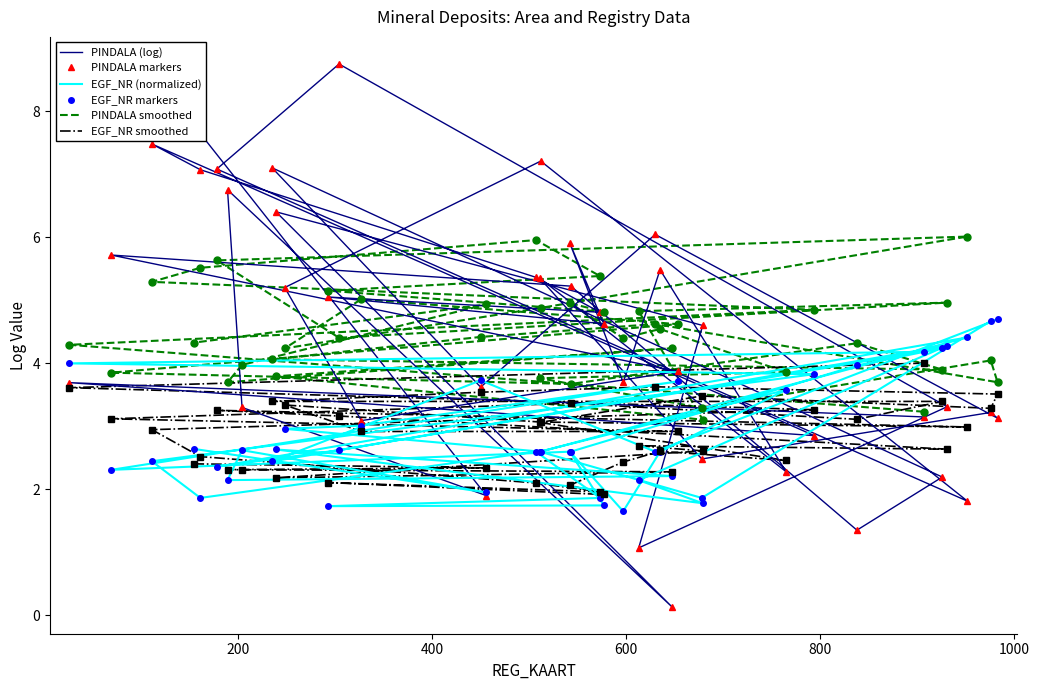

What is the greatest value displayed?

8.8